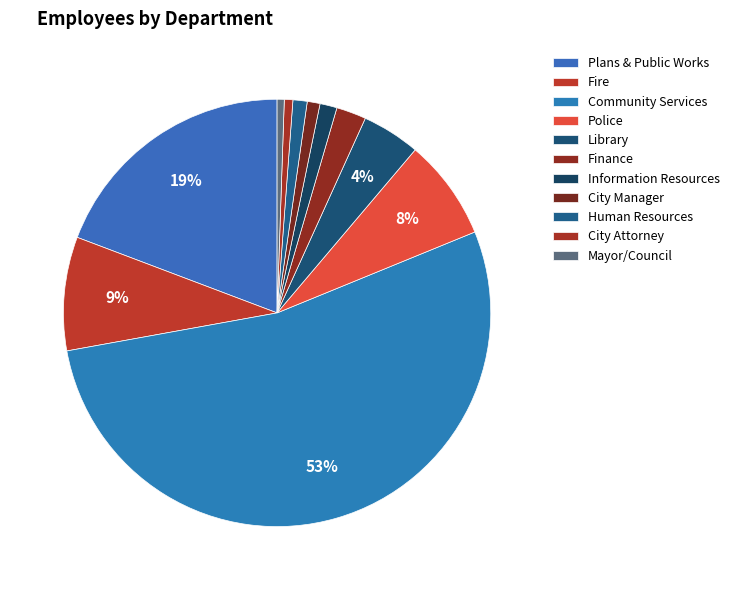

The Fire slice represents 17% of the pie. True or false?

False